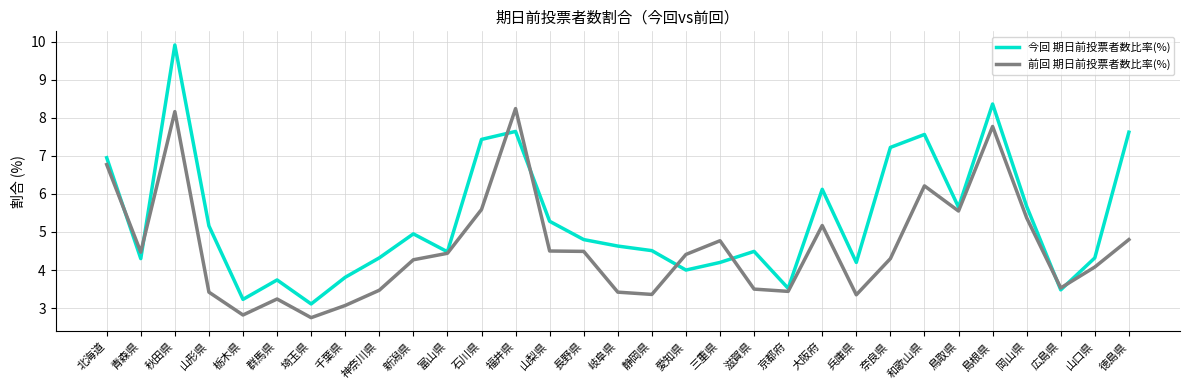

Where do 今回 期日前投票者数比率(%) and 前回 期日前投票者数比率(%) first cross each other?

北海道 and 青森県